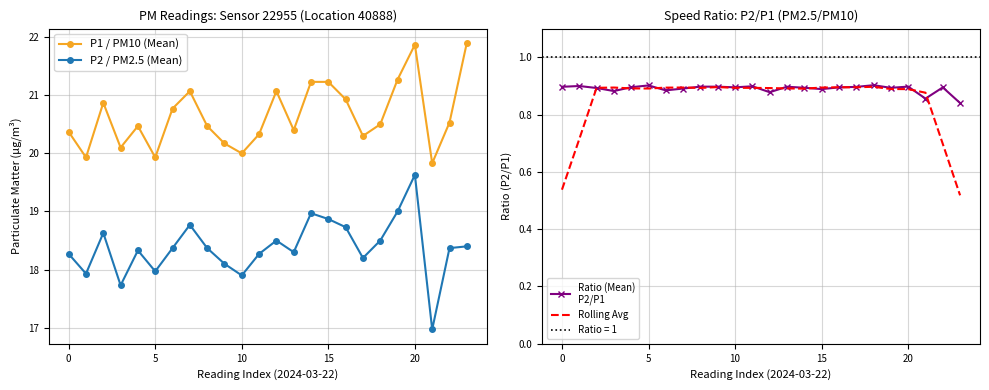

Is it true that Rolling Avg equals 0.9 at 8?

True